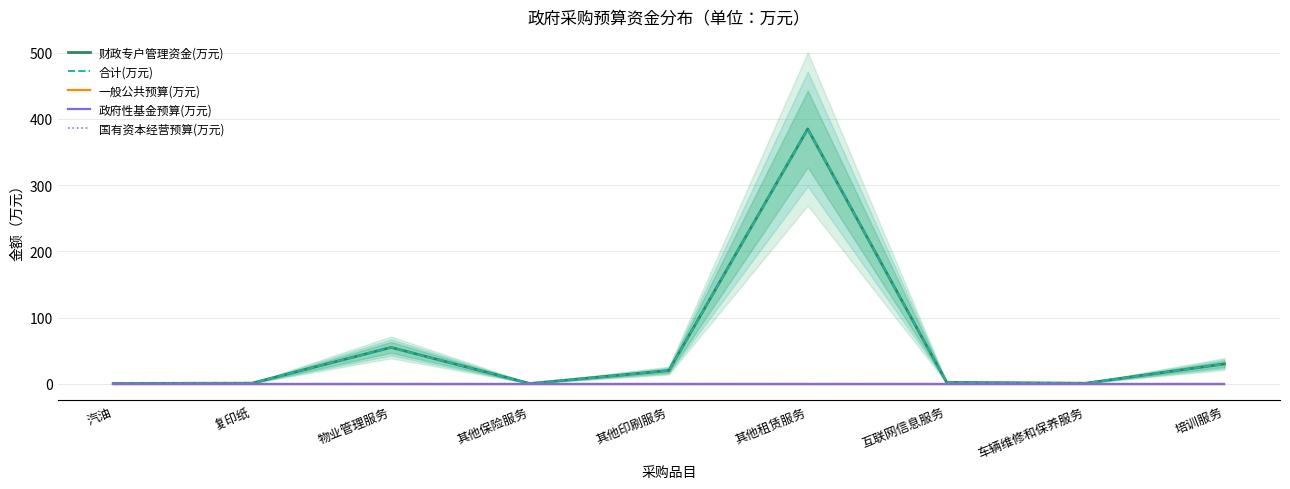

Reading left to right, what are all the values shown in this chart?

财政专户管理资金(万元): 汽油=0.5	复印纸=1.0	物业管理服务=55.0	其他保险服务=0.5	其他印刷服务=20.0	其他租赁服务=385.0	互联网信息服务=2.2	车辆维修和保养服务=0.9	培训服务=30.0
合计(万元): 汽油=0.5	复印纸=1.0	物业管理服务=55.0	其他保险服务=0.5	其他印刷服务=20.0	其他租赁服务=385.0	互联网信息服务=2.2	车辆维修和保养服务=0.9	培训服务=30.0
一般公共预算(万元): 汽油=0.0	复印纸=0.0	物业管理服务=0.0	其他保险服务=0.0	其他印刷服务=0.0	其他租赁服务=0.0	互联网信息服务=0.0	车辆维修和保养服务=0.0	培训服务=0.0
政府性基金预算(万元): 汽油=0.0	复印纸=0.0	物业管理服务=0.0	其他保险服务=0.0	其他印刷服务=0.0	其他租赁服务=0.0	互联网信息服务=0.0	车辆维修和保养服务=0.0	培训服务=0.0
国有资本经营预算(万元): 汽油=0.0	复印纸=0.0	物业管理服务=0.0	其他保险服务=0.0	其他印刷服务=0.0	其他租赁服务=0.0	互联网信息服务=0.0	车辆维修和保养服务=0.0	培训服务=0.0